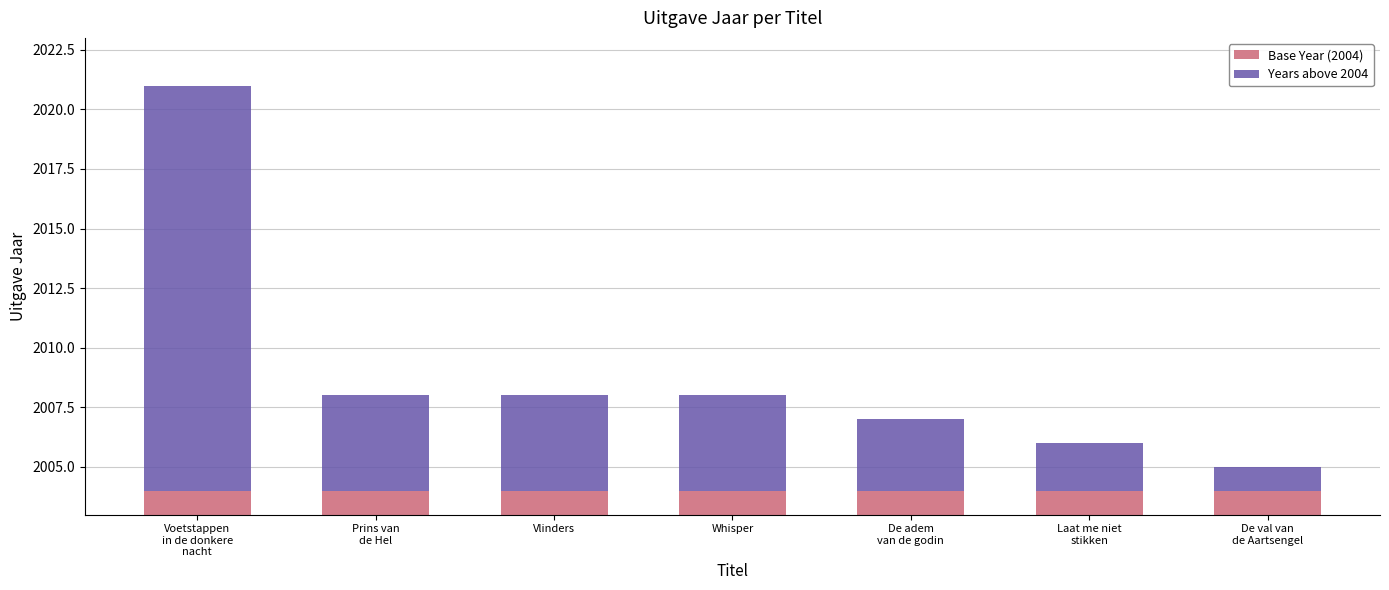

Where does the Years above 2004 series first go above 4?

Voetstappen
in de donkere
nacht